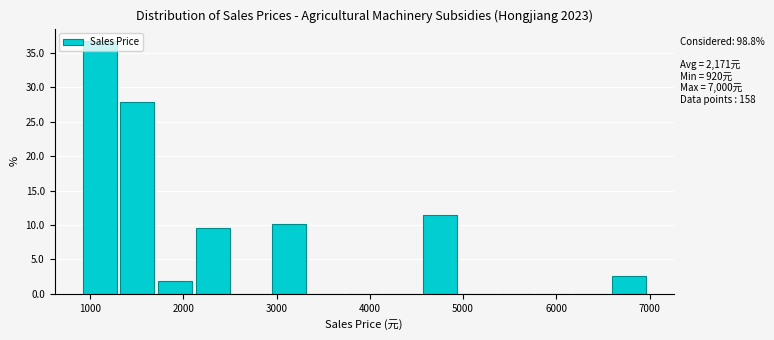

Over which range of the x-axis is the bar tallest?

900 to 1300